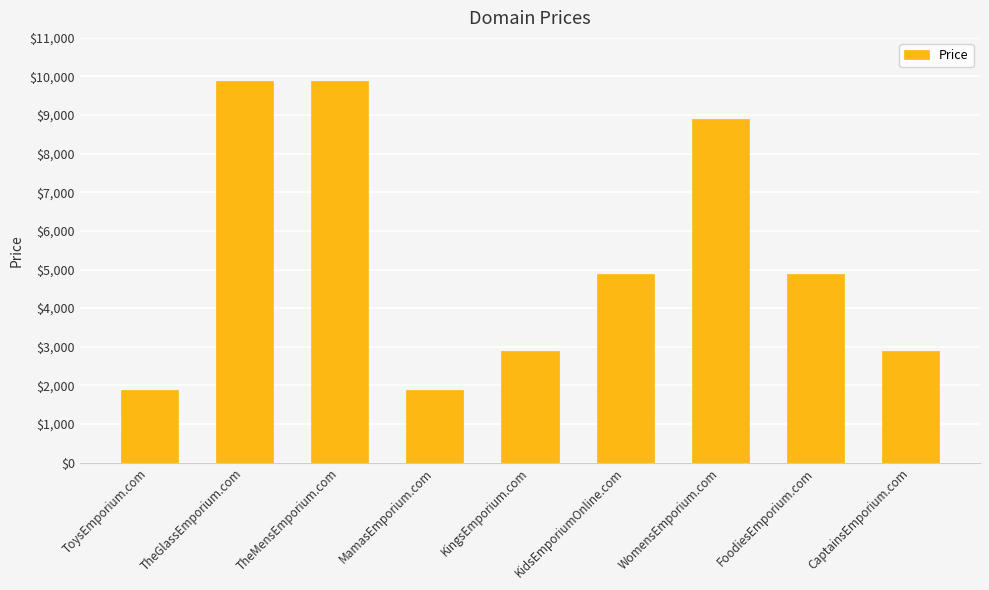

What is the maximum value shown in the chart?

9888